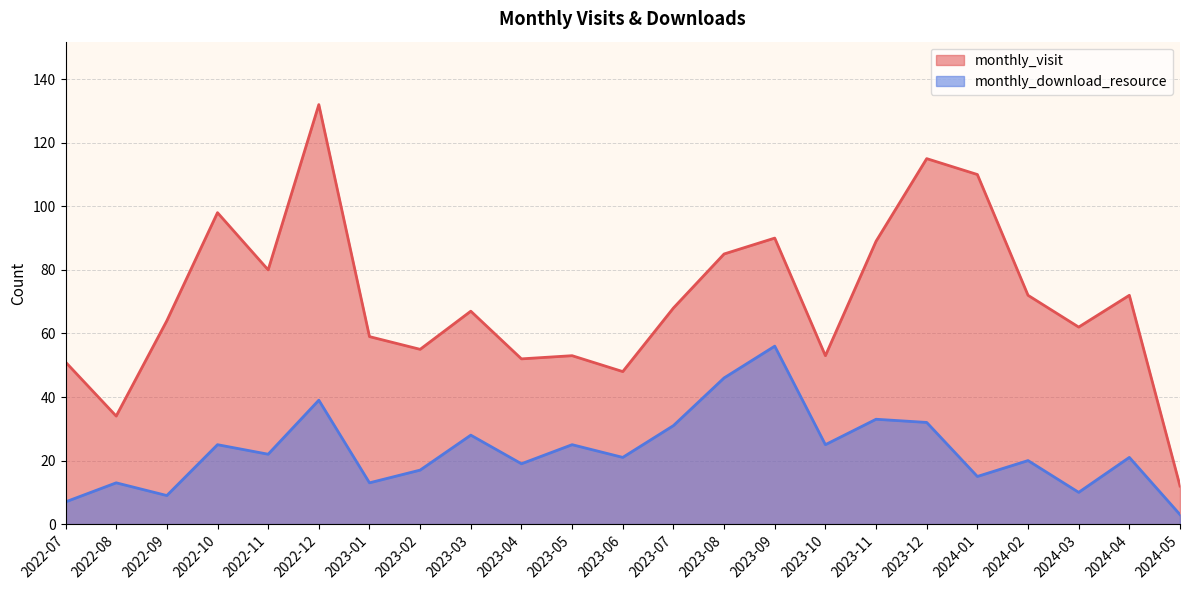

Is it true that monthly_download_resource equals 25 at 2023-05?

True